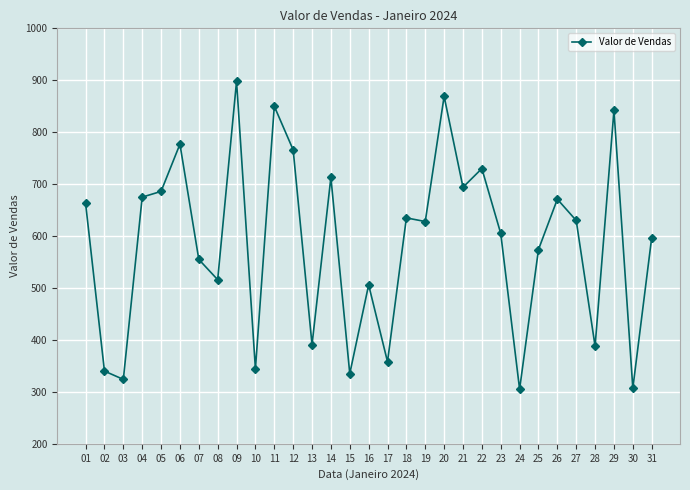

How many interior local peaks (higher than both neighbors) does the data have?

10